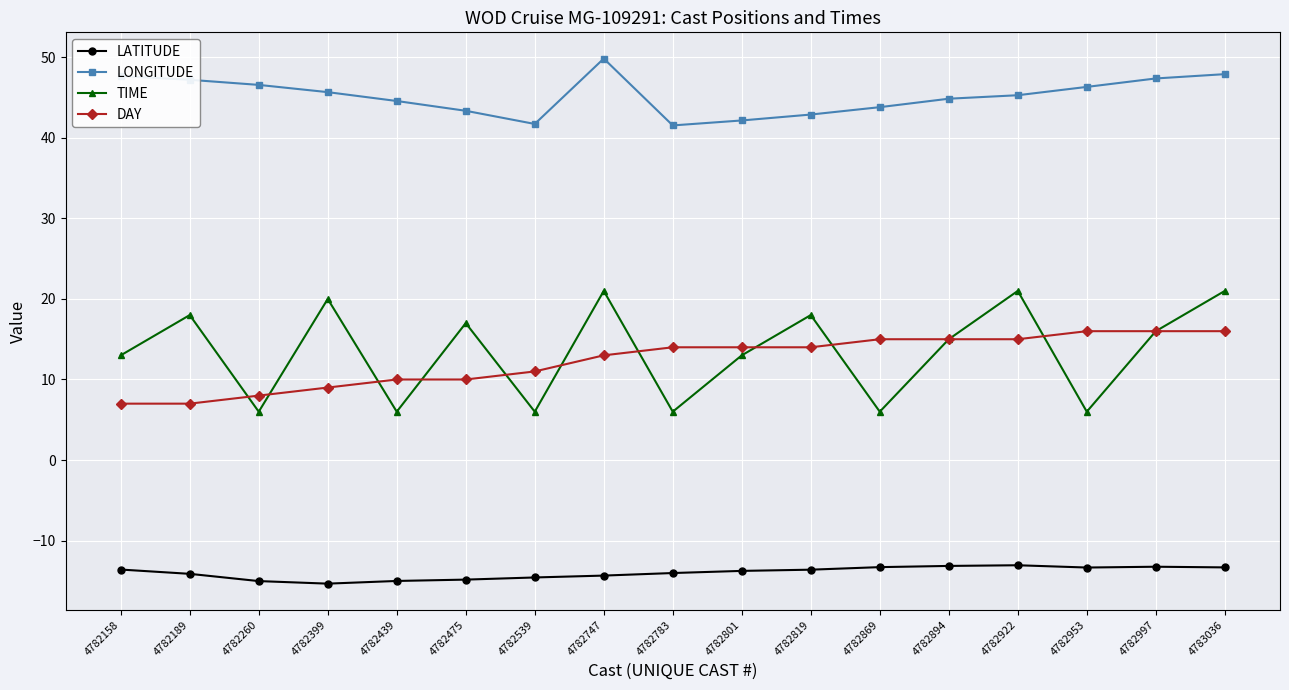

Which series has the largest range (max minus min)?

TIME